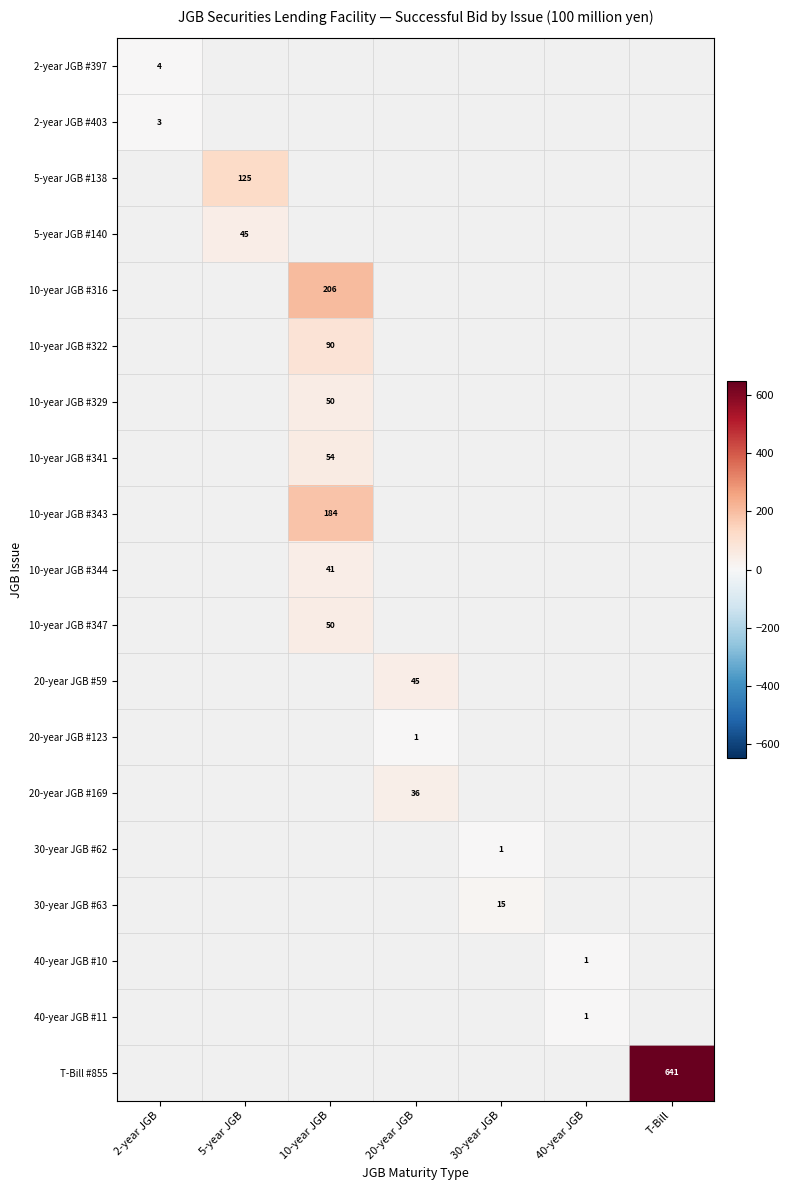

How many distinct data groups are displayed?

19